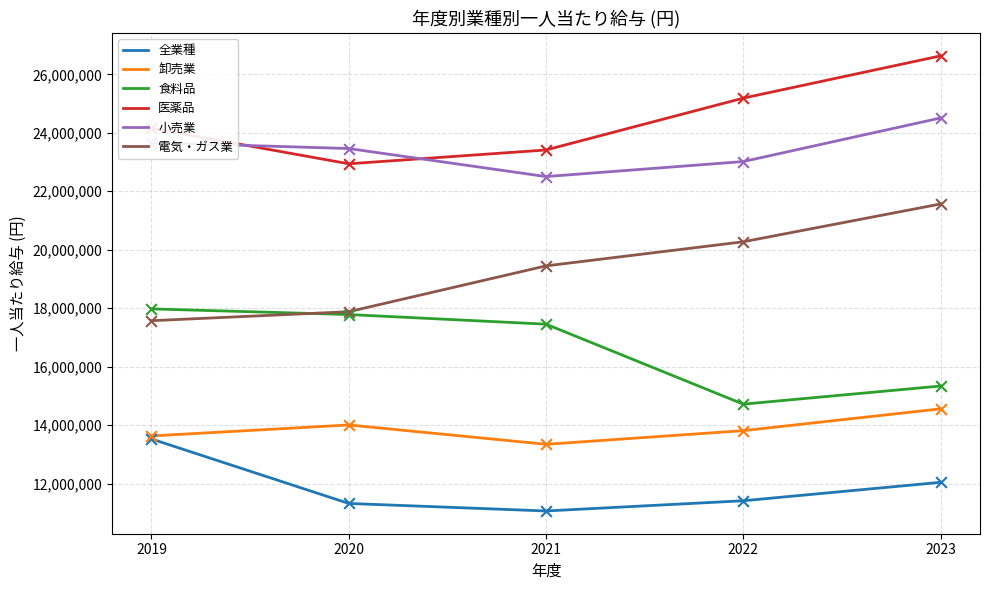

At how many categories does at least one series exceed 22214162?

5